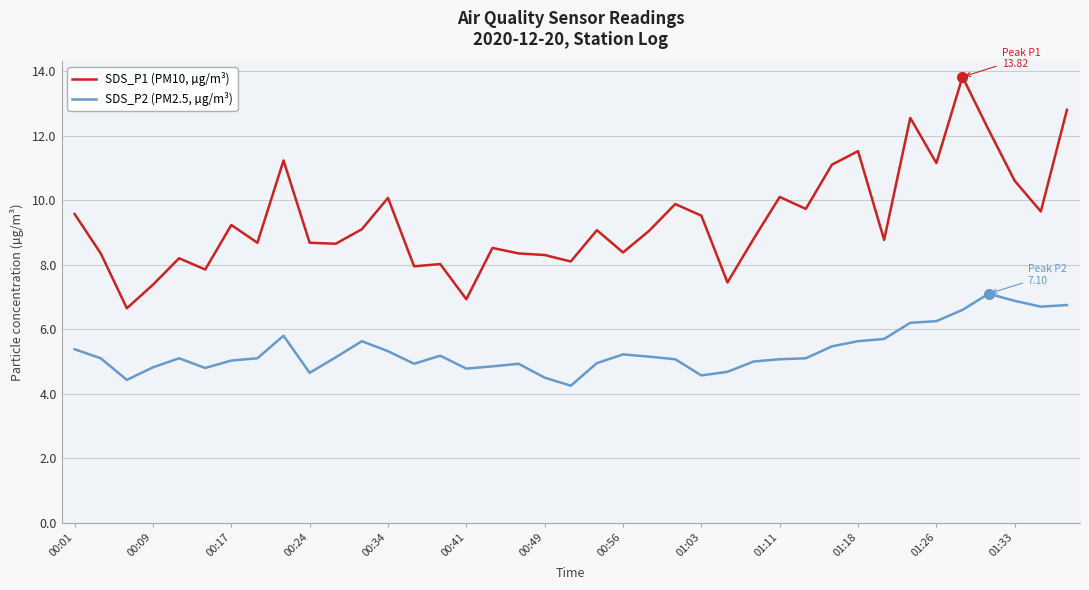

What is the greatest value displayed?

13.8